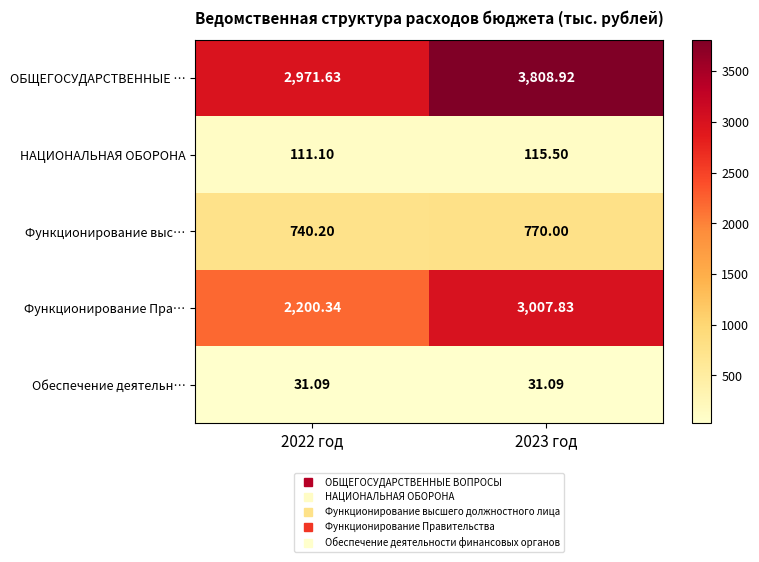

At how many categories does at least one series exceed 191?

2